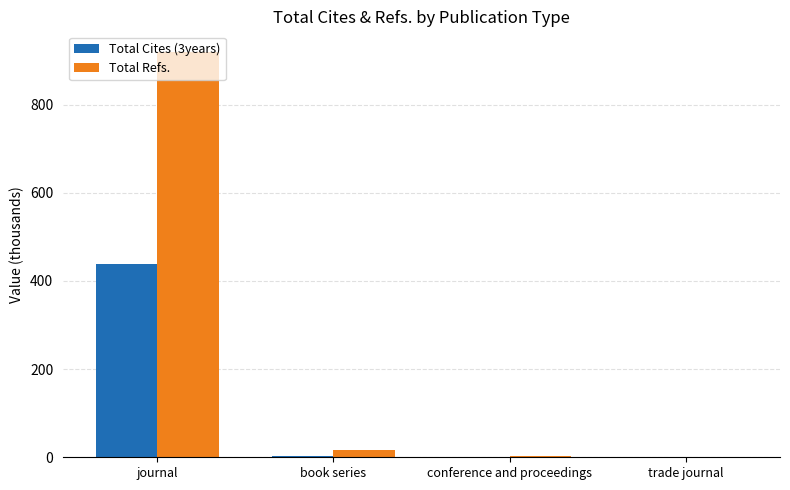

How many data points does each series have?

4